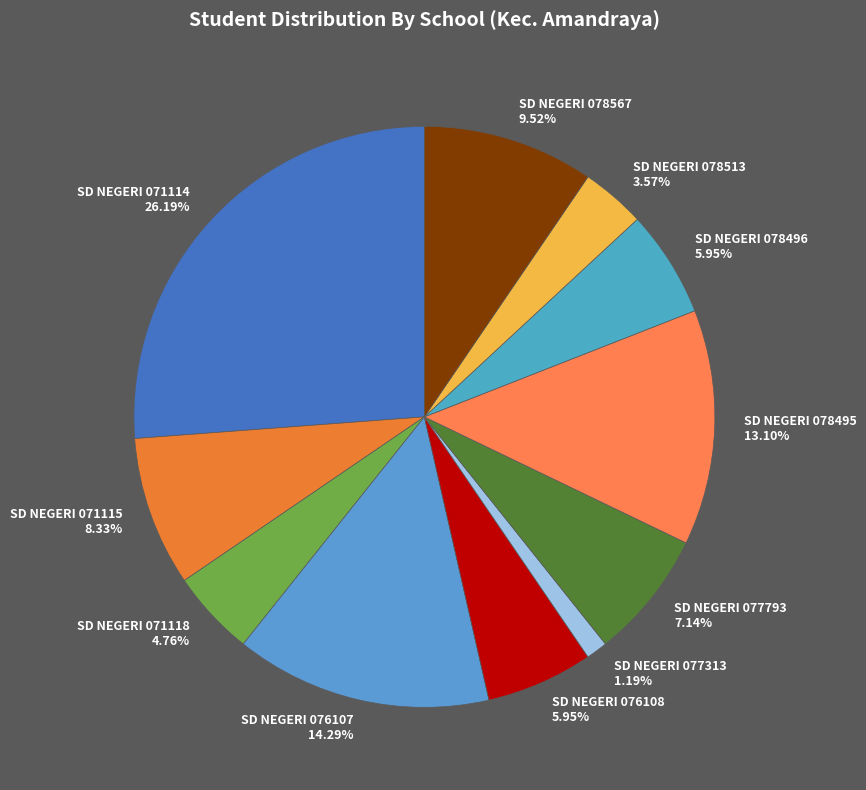

Is SD NEGERI 078513 the majority of the pie?

No